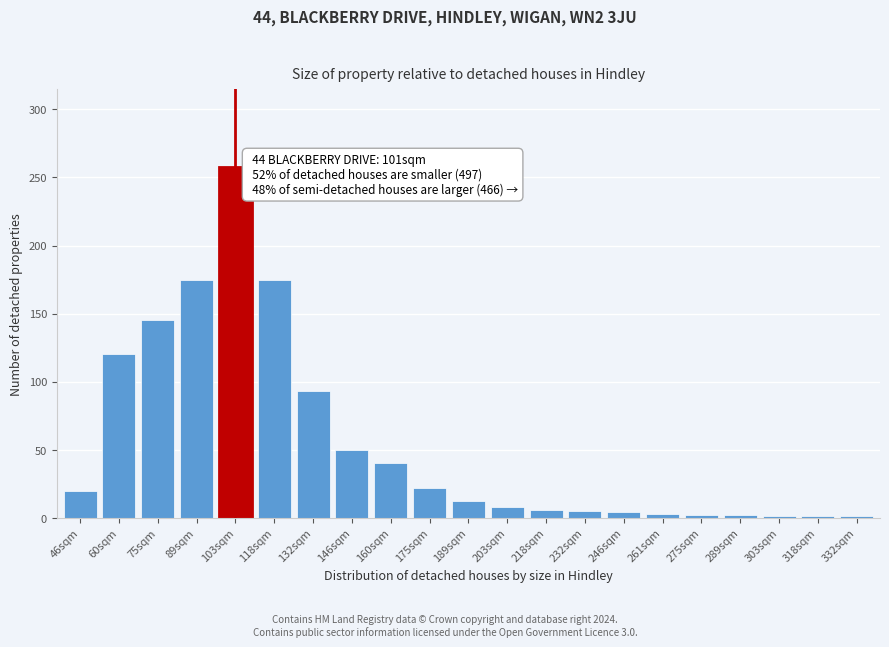

Which label corresponds to the largest value in the chart?

103sqm